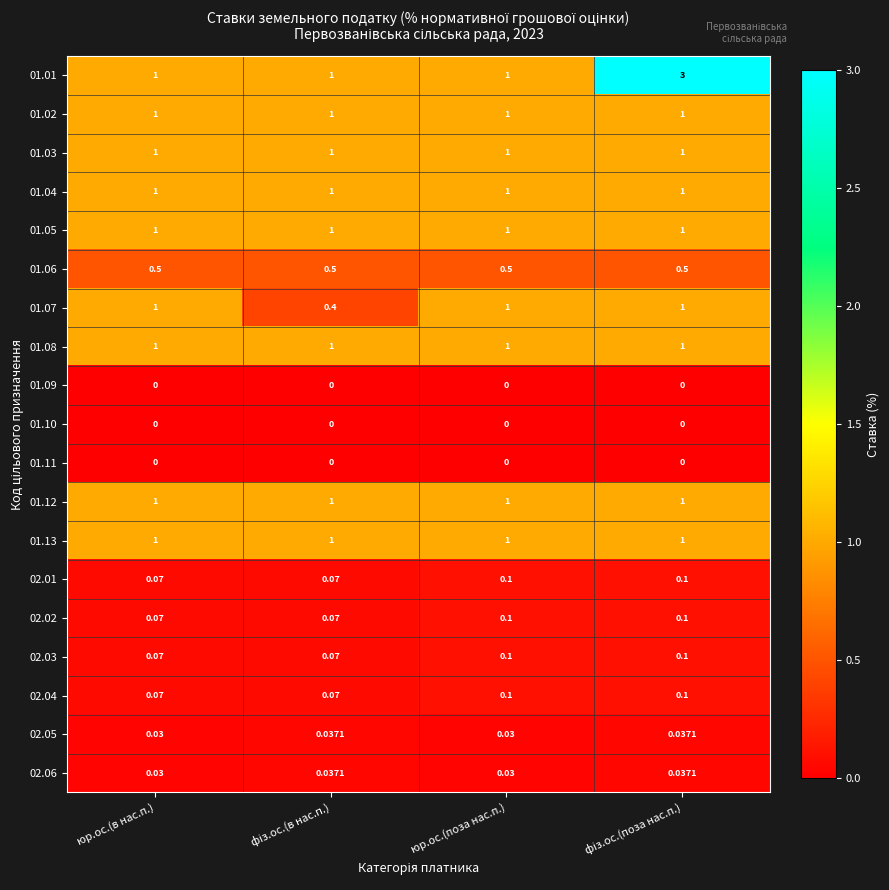

Reading left to right, list all the values displayed in this chart.

01.01: юр.ос.(в нас.п.)=1.0	фіз.ос.(в нас.п.)=1.0	юр.ос.(поза нас.п.)=1.0	фіз.ос.(поза нас.п.)=3.0
01.02: юр.ос.(в нас.п.)=1.0	фіз.ос.(в нас.п.)=1.0	юр.ос.(поза нас.п.)=1.0	фіз.ос.(поза нас.п.)=1.0
01.03: юр.ос.(в нас.п.)=1.0	фіз.ос.(в нас.п.)=1.0	юр.ос.(поза нас.п.)=1.0	фіз.ос.(поза нас.п.)=1.0
01.04: юр.ос.(в нас.п.)=1.0	фіз.ос.(в нас.п.)=1.0	юр.ос.(поза нас.п.)=1.0	фіз.ос.(поза нас.п.)=1.0
01.05: юр.ос.(в нас.п.)=1.0	фіз.ос.(в нас.п.)=1.0	юр.ос.(поза нас.п.)=1.0	фіз.ос.(поза нас.п.)=1.0
01.06: юр.ос.(в нас.п.)=0.5	фіз.ос.(в нас.п.)=0.5	юр.ос.(поза нас.п.)=0.5	фіз.ос.(поза нас.п.)=0.5
01.07: юр.ос.(в нас.п.)=1.0	фіз.ос.(в нас.п.)=0.4	юр.ос.(поза нас.п.)=1.0	фіз.ос.(поза нас.п.)=1.0
01.08: юр.ос.(в нас.п.)=1.0	фіз.ос.(в нас.п.)=1.0	юр.ос.(поза нас.п.)=1.0	фіз.ос.(поза нас.п.)=1.0
01.09: юр.ос.(в нас.п.)=0.0	фіз.ос.(в нас.п.)=0.0	юр.ос.(поза нас.п.)=0.0	фіз.ос.(поза нас.п.)=0.0
01.10: юр.ос.(в нас.п.)=0.0	фіз.ос.(в нас.п.)=0.0	юр.ос.(поза нас.п.)=0.0	фіз.ос.(поза нас.п.)=0.0
01.11: юр.ос.(в нас.п.)=0.0	фіз.ос.(в нас.п.)=0.0	юр.ос.(поза нас.п.)=0.0	фіз.ос.(поза нас.п.)=0.0
01.12: юр.ос.(в нас.п.)=1.0	фіз.ос.(в нас.п.)=1.0	юр.ос.(поза нас.п.)=1.0	фіз.ос.(поза нас.п.)=1.0
01.13: юр.ос.(в нас.п.)=1.0	фіз.ос.(в нас.п.)=1.0	юр.ос.(поза нас.п.)=1.0	фіз.ос.(поза нас.п.)=1.0
02.01: юр.ос.(в нас.п.)=0.1	фіз.ос.(в нас.п.)=0.1	юр.ос.(поза нас.п.)=0.1	фіз.ос.(поза нас.п.)=0.1
02.02: юр.ос.(в нас.п.)=0.1	фіз.ос.(в нас.п.)=0.1	юр.ос.(поза нас.п.)=0.1	фіз.ос.(поза нас.п.)=0.1
02.03: юр.ос.(в нас.п.)=0.1	фіз.ос.(в нас.п.)=0.1	юр.ос.(поза нас.п.)=0.1	фіз.ос.(поза нас.п.)=0.1
02.04: юр.ос.(в нас.п.)=0.1	фіз.ос.(в нас.п.)=0.1	юр.ос.(поза нас.п.)=0.1	фіз.ос.(поза нас.п.)=0.1
02.05: юр.ос.(в нас.п.)=0.0	фіз.ос.(в нас.п.)=0.0	юр.ос.(поза нас.п.)=0.0	фіз.ос.(поза нас.п.)=0.0
02.06: юр.ос.(в нас.п.)=0.0	фіз.ос.(в нас.п.)=0.0	юр.ос.(поза нас.п.)=0.0	фіз.ос.(поза нас.п.)=0.0